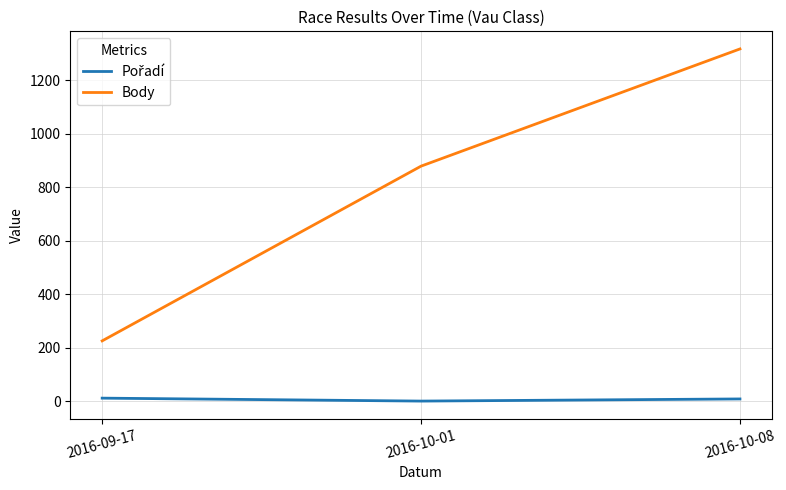

What is the sum of all Body values?

2422